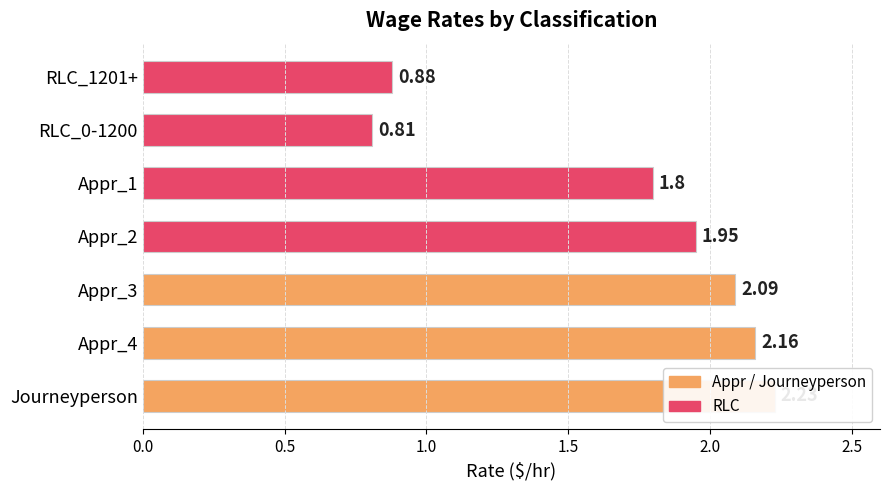

How many bars are there in total?

7